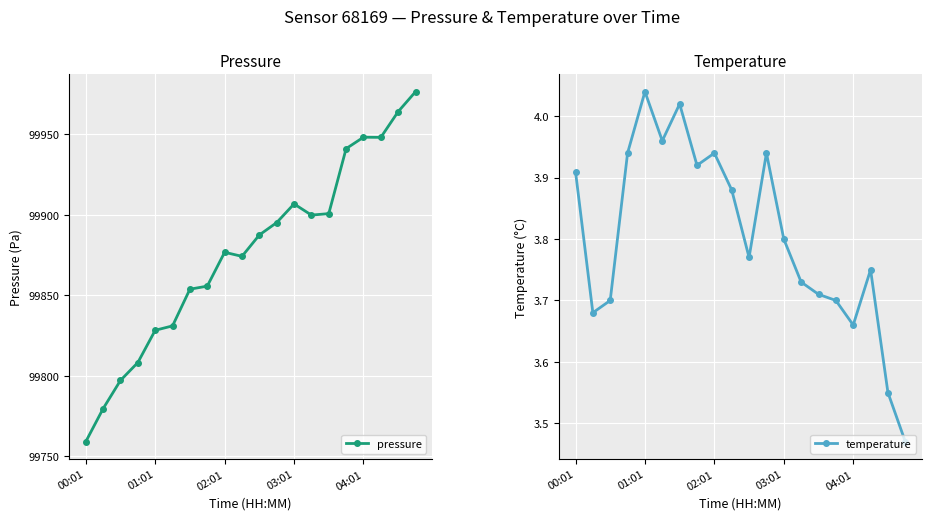

What is the average value of the pressure series?

99876.7